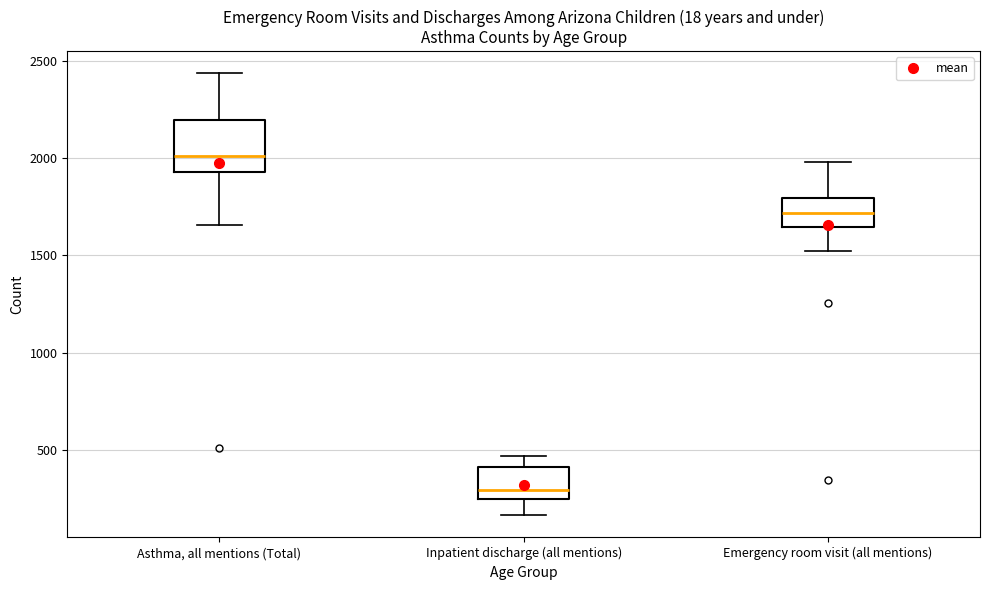

Which box has the lowest median line?

Inpatient discharge (all mentions)